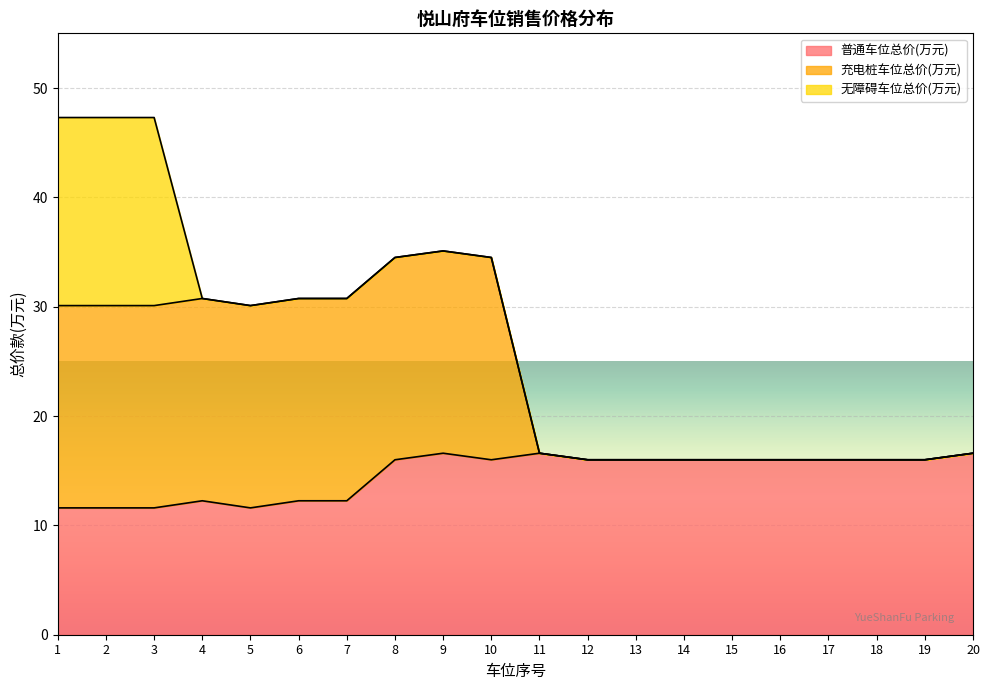

How many interior local peaks does the 充电桩车位总价(万元) series have?

2